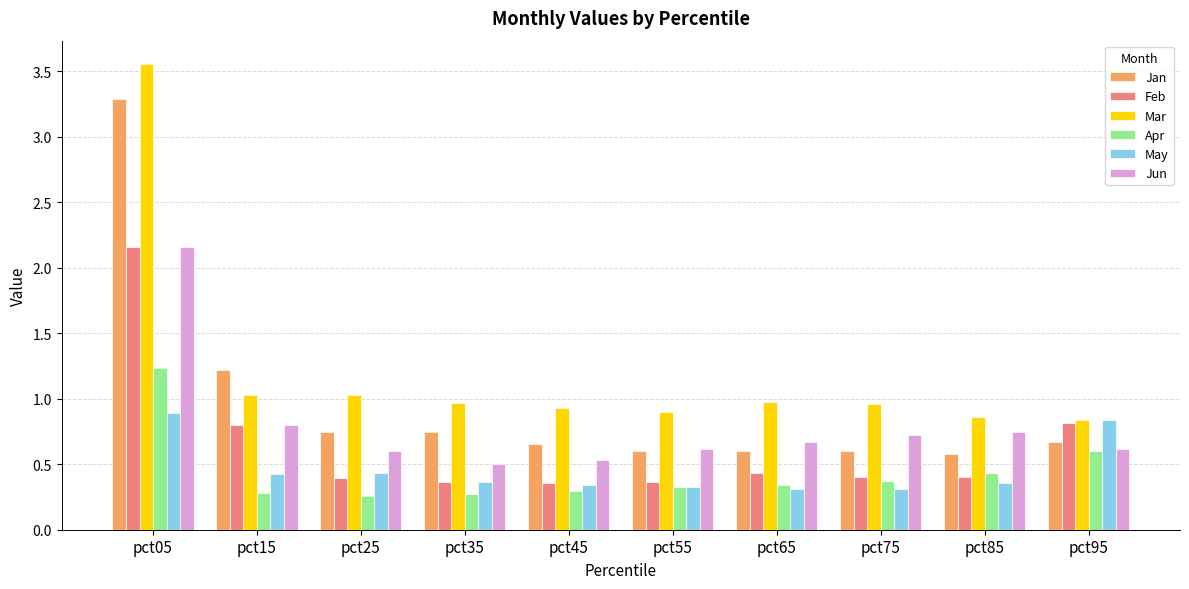

Which series has the largest total across all categories?

Mar